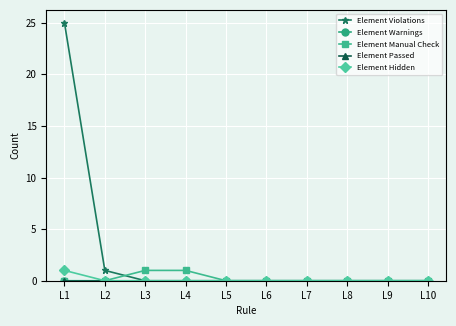

What is the difference between the highest and lowest values at L3?

1